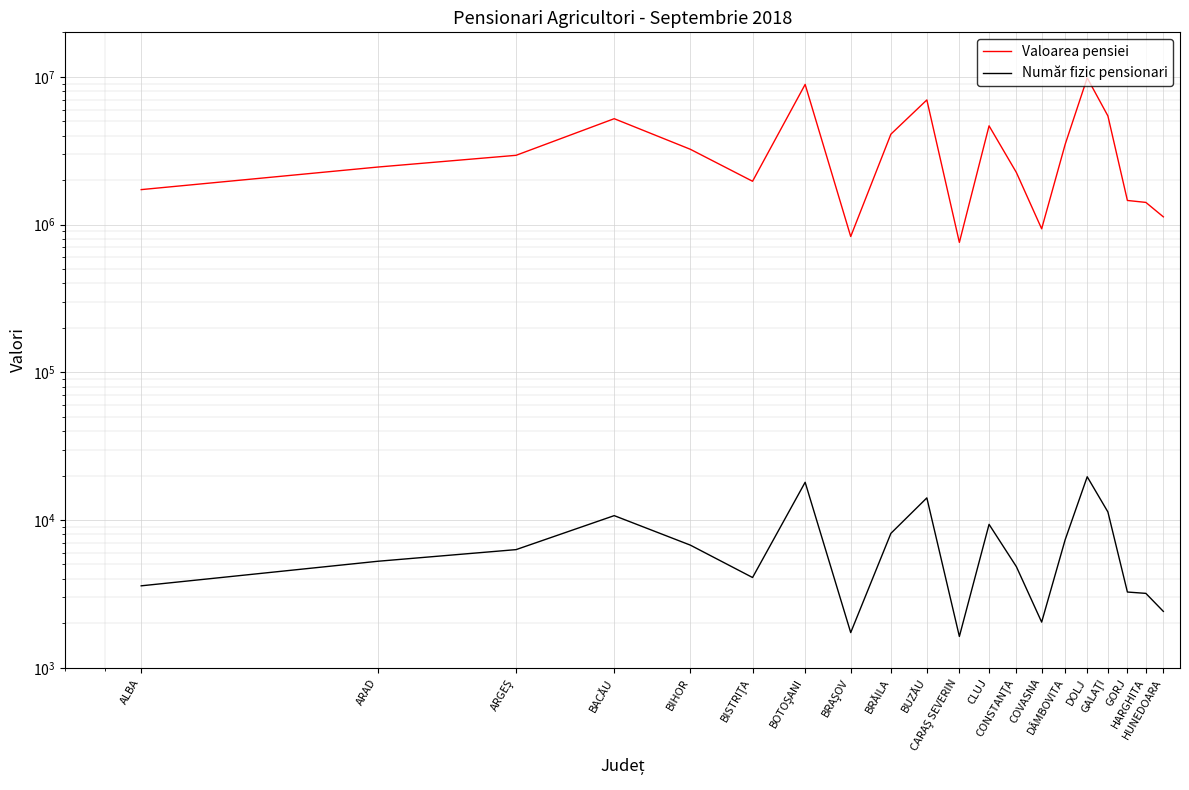

At which category does Număr fizic pensionari reach its first local valley?

BISTRIŢA